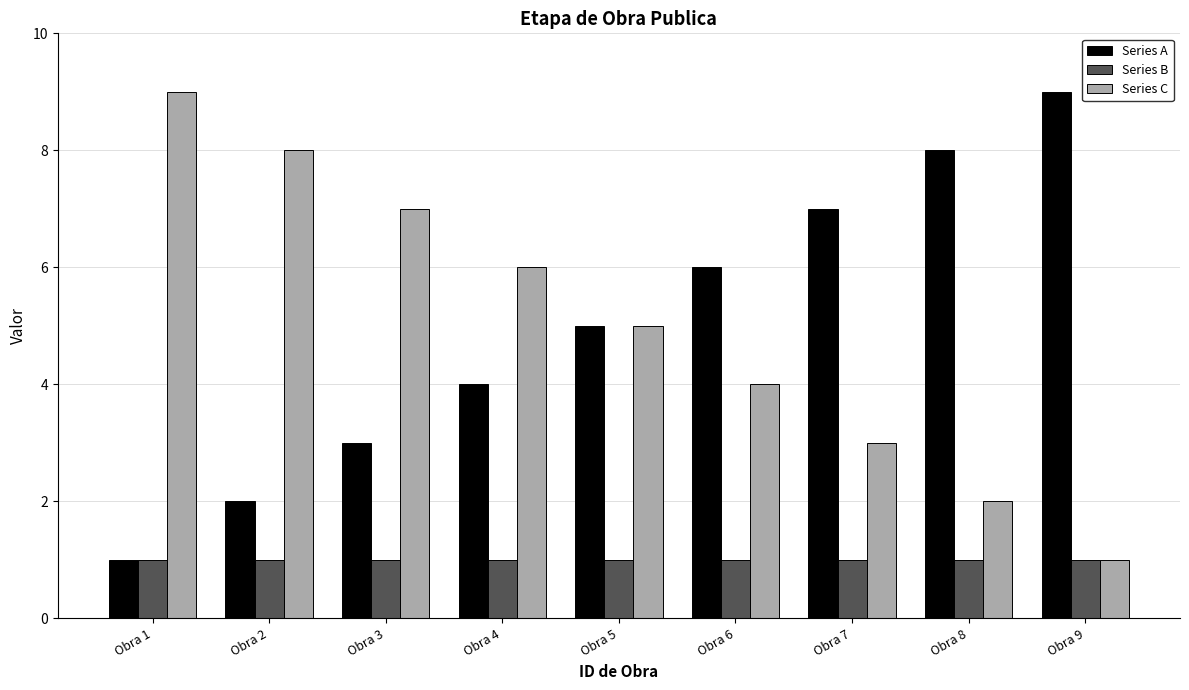

What is the minimum value for Series B?

1